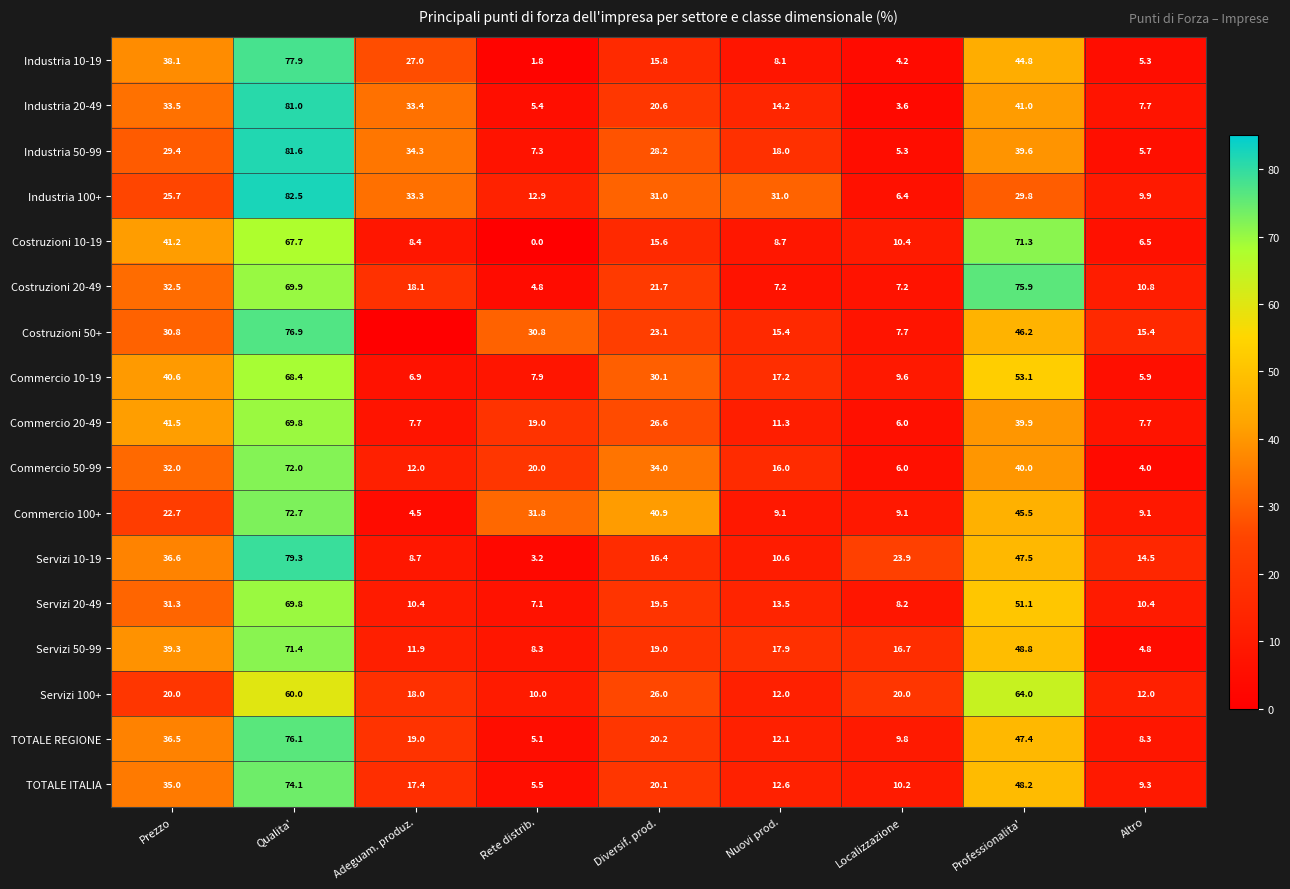

What is the approximate value of Commercio 10-19 at Localizzazione?

9.6